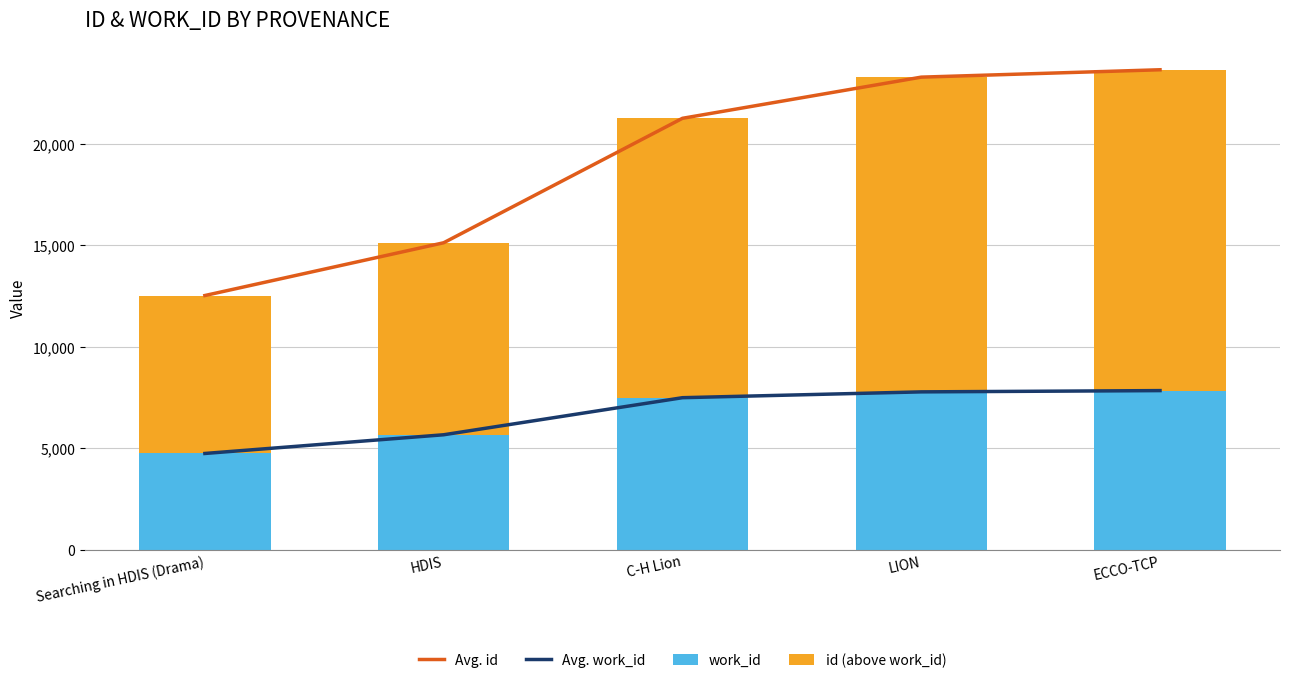

Reading left to right, what are all the values shown in this chart?

Avg. id: 12527	15128	21262	23291	23655
Avg. work_id: 4742	5664	7491	7778	7841
work_id: 4742	5664	7491	7778	7841
id (above work_id): 7785	9464	13771	15513	15814